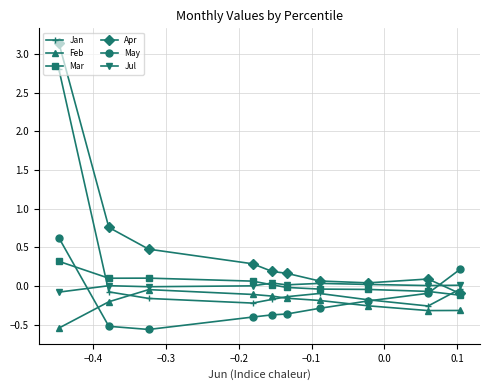

At how many categories does at least one series exceed 0?

10